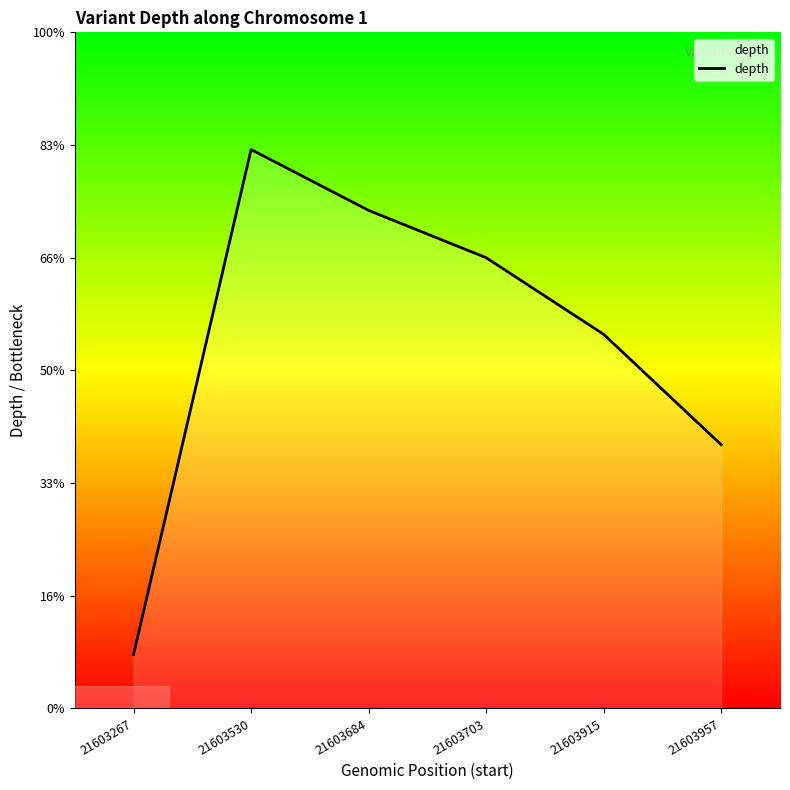

Does the chart display data point markers on the line(s)?

No